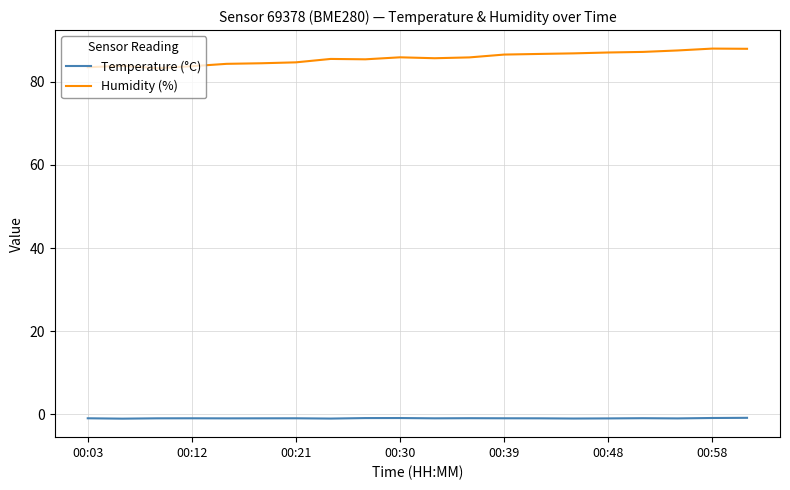

What is the maximum value shown in the chart?

88.0